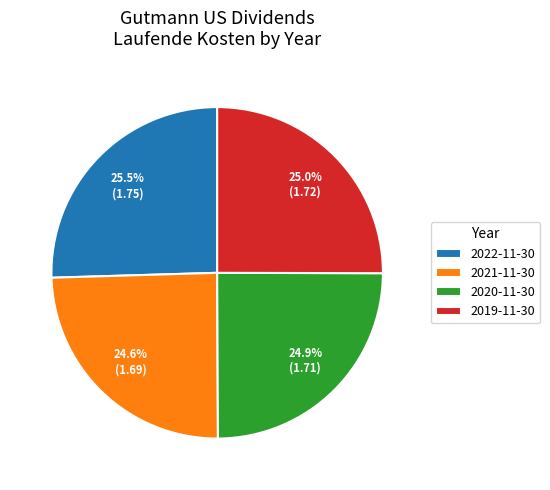

To the nearest percent, what is the average slice percentage?

25%